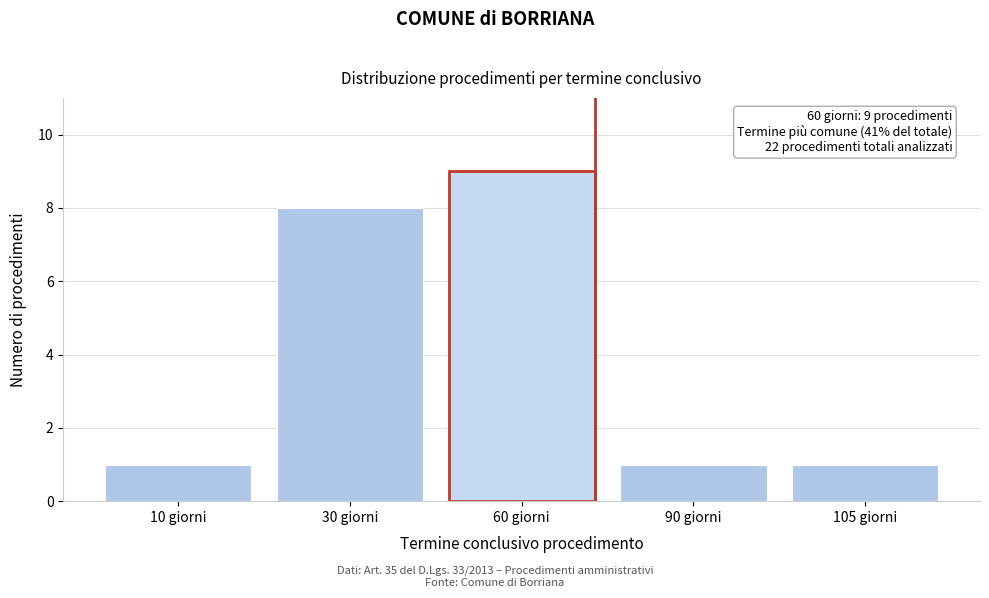

Reading left to right, extract all data points from this chart.

1	8	9	1	1